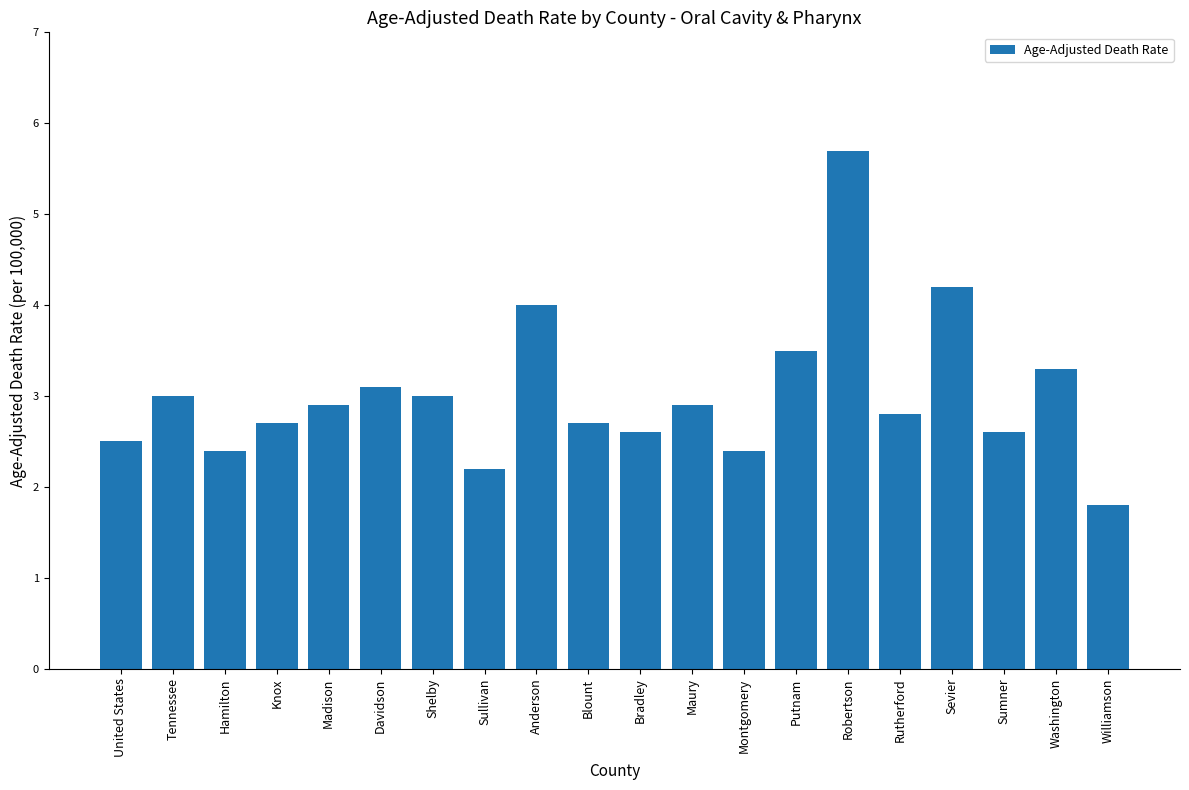

What is the smallest value displayed?

1.8